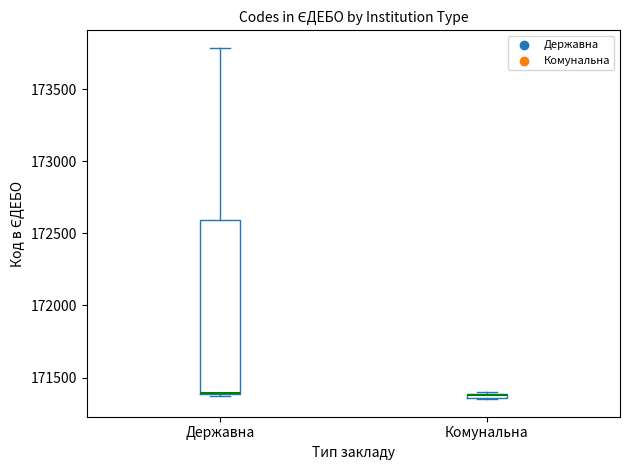

Comparing the boxes themselves (not the whiskers), which one is the tallest?

Державна